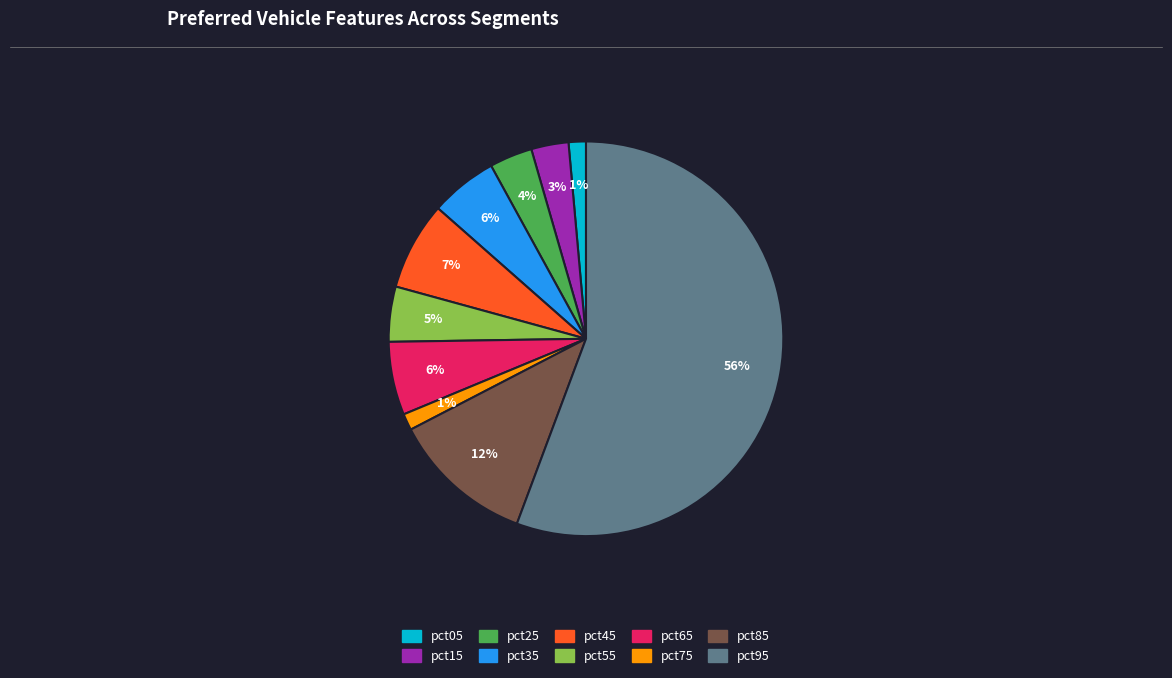

Is there any slice that represents more than half of the pie?

Yes